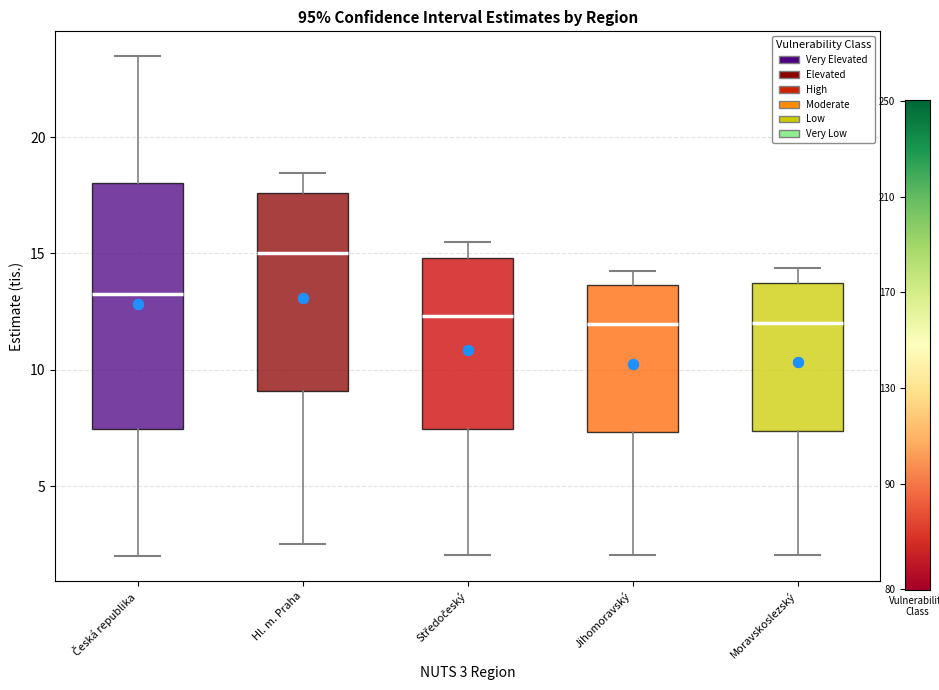

Reading left to right, read every box against the y-axis: the position of its median line, the range the box covers, and the ends of its whiskers. The values are not printed on the chart, so give them approximately, as read against the axis.

Česká republika: median 13.5, box 7.5 to 18.0, whiskers 2.0 to 23.5
Hl. m. Praha: median 15.0, box 9.0 to 17.5, whiskers 2.5 to 18.5
Středočeský: median 12.5, box 7.5 to 15.0, whiskers 2.0 to 15.5
Jihomoravský: median 12.0, box 7.5 to 13.5, whiskers 2.0 to 14.5
Moravskoslezský: median 12.0, box 7.5 to 13.5, whiskers 2.0 to 14.5